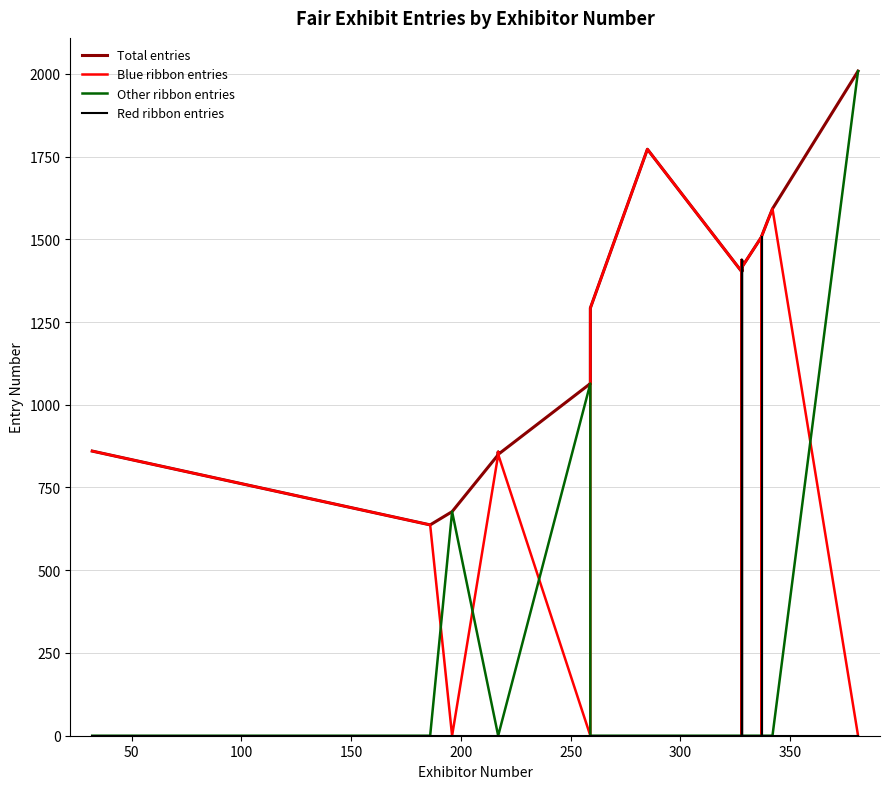

True or false: Other ribbon entries and Total entries cross at least once.

False